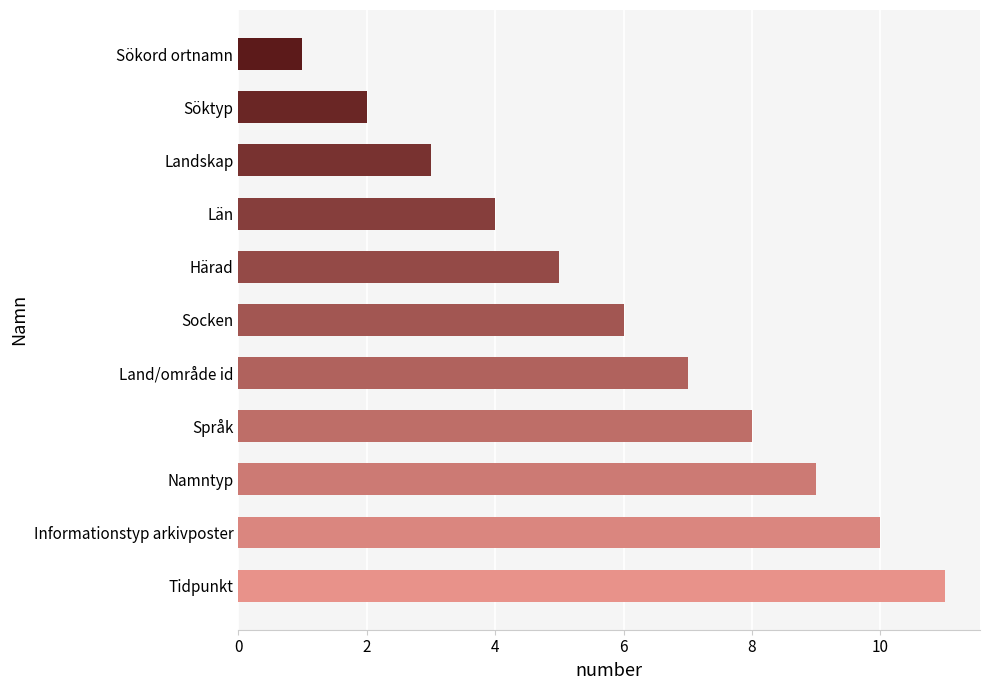

What is the greatest value displayed?

11